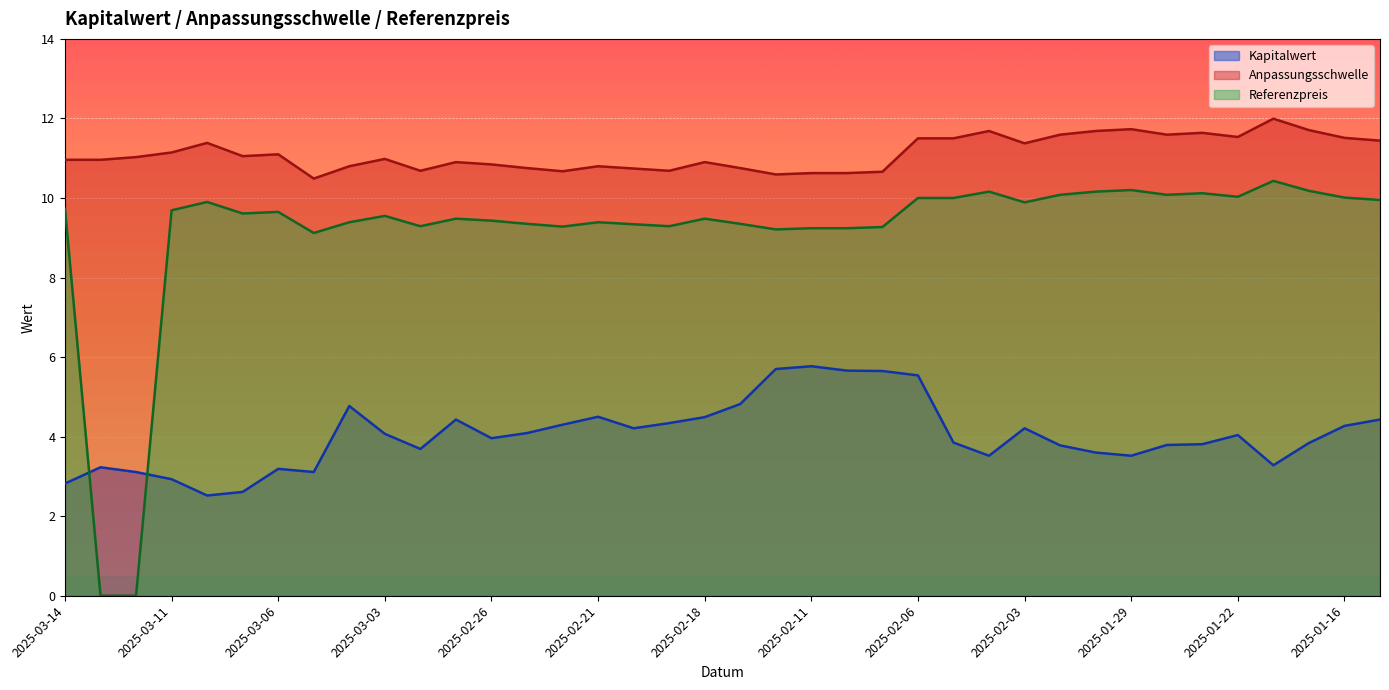

Reading left to right, list all the values displayed in this chart.

Kapitalwert: 2025-03-14=2.8	2025-03-13=3.2	2025-03-12=3.1	2025-03-11=2.9	2025-03-10=2.5	2025-03-07=2.6	2025-03-06=3.2	2025-03-05=3.1	2025-03-04=4.8	2025-03-03=4.1	2025-02-28=3.7	2025-02-27=4.4	2025-02-26=4.0	2025-02-25=4.1	2025-02-24=4.3	2025-02-21=4.5	2025-02-20=4.2	2025-02-19=4.3	2025-02-18=4.5	2025-02-14=4.8	2025-02-12=5.7	2025-02-11=5.8	2025-02-10=5.7	2025-02-07=5.7	2025-02-06=5.5	2025-02-05=3.9	2025-02-04=3.5	2025-02-03=4.2	2025-01-31=3.8	2025-01-30=3.6	2025-01-29=3.5	2025-01-28=3.8	2025-01-24=3.8	2025-01-22=4.0	2025-01-21=3.3	2025-01-17=3.8	2025-01-16=4.3	2025-01-15=4.4
Anpassungsschwelle: 2025-03-14=11.0	2025-03-13=11.0	2025-03-12=11.0	2025-03-11=11.1	2025-03-10=11.4	2025-03-07=11.1	2025-03-06=11.1	2025-03-05=10.5	2025-03-04=10.8	2025-03-03=11.0	2025-02-28=10.7	2025-02-27=10.9	2025-02-26=10.8	2025-02-25=10.8	2025-02-24=10.7	2025-02-21=10.8	2025-02-20=10.7	2025-02-19=10.7	2025-02-18=10.9	2025-02-14=10.8	2025-02-12=10.6	2025-02-11=10.6	2025-02-10=10.6	2025-02-07=10.7	2025-02-06=11.5	2025-02-05=11.5	2025-02-04=11.7	2025-02-03=11.4	2025-01-31=11.6	2025-01-30=11.7	2025-01-29=11.7	2025-01-28=11.6	2025-01-24=11.6	2025-01-22=11.5	2025-01-21=12.0	2025-01-17=11.7	2025-01-16=11.5	2025-01-15=11.4
Referenzpreis: 2025-03-14=9.7	2025-03-13=0.0	2025-03-12=0.0	2025-03-11=9.7	2025-03-10=9.9	2025-03-07=9.6	2025-03-06=9.7	2025-03-05=9.1	2025-03-04=9.4	2025-03-03=9.6	2025-02-28=9.3	2025-02-27=9.5	2025-02-26=9.4	2025-02-25=9.3	2025-02-24=9.3	2025-02-21=9.4	2025-02-20=9.3	2025-02-19=9.3	2025-02-18=9.5	2025-02-14=9.3	2025-02-12=9.2	2025-02-11=9.2	2025-02-10=9.2	2025-02-07=9.3	2025-02-06=10.0	2025-02-05=10.0	2025-02-04=10.2	2025-02-03=9.9	2025-01-31=10.1	2025-01-30=10.2	2025-01-29=10.2	2025-01-28=10.1	2025-01-24=10.1	2025-01-22=10.0	2025-01-21=10.4	2025-01-17=10.2	2025-01-16=10.0	2025-01-15=9.9